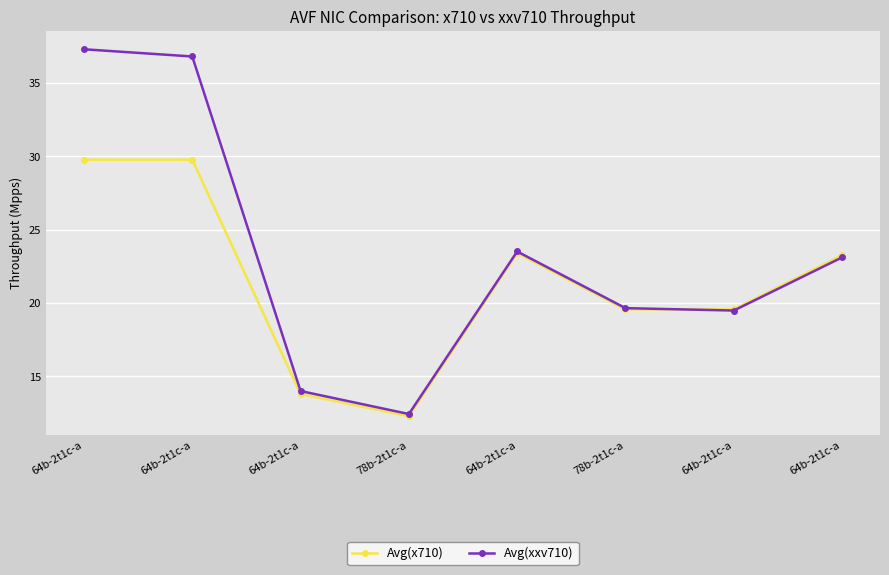

How many lines are shown in the chart?

2